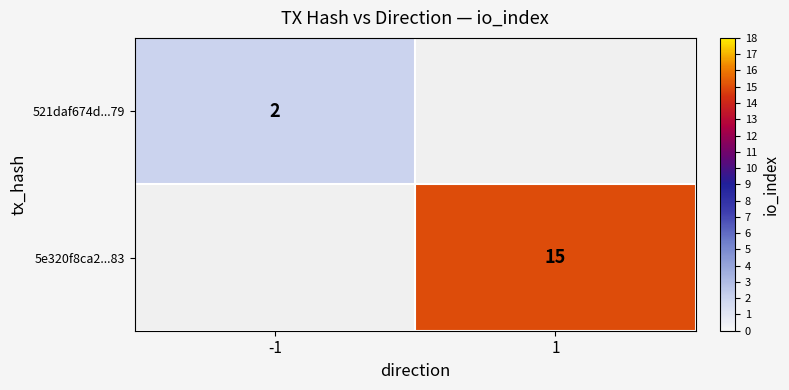

What is the total value across all series at -1?

2